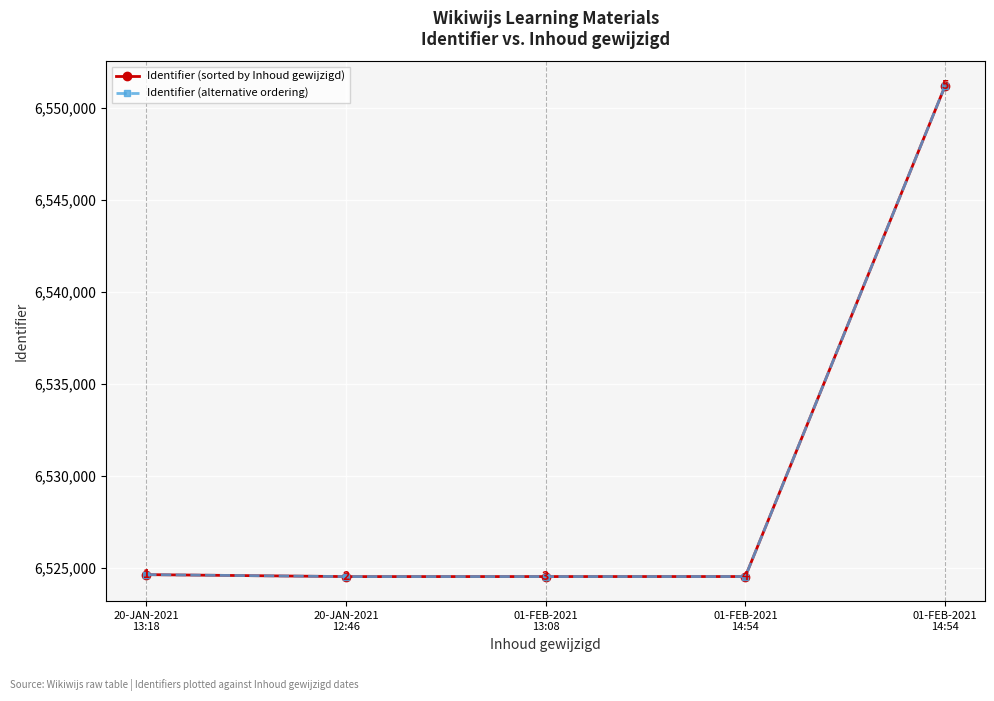

Between 01-FEB-2021
13:08 and 01-FEB-2021
14:54, which is larger?

01-FEB-2021
14:54